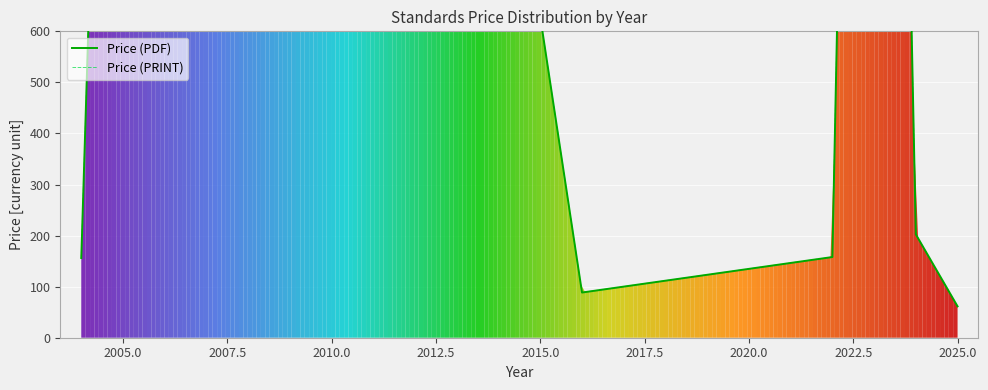

Which has a higher value, 2017.5 or 2005.0?

2005.0